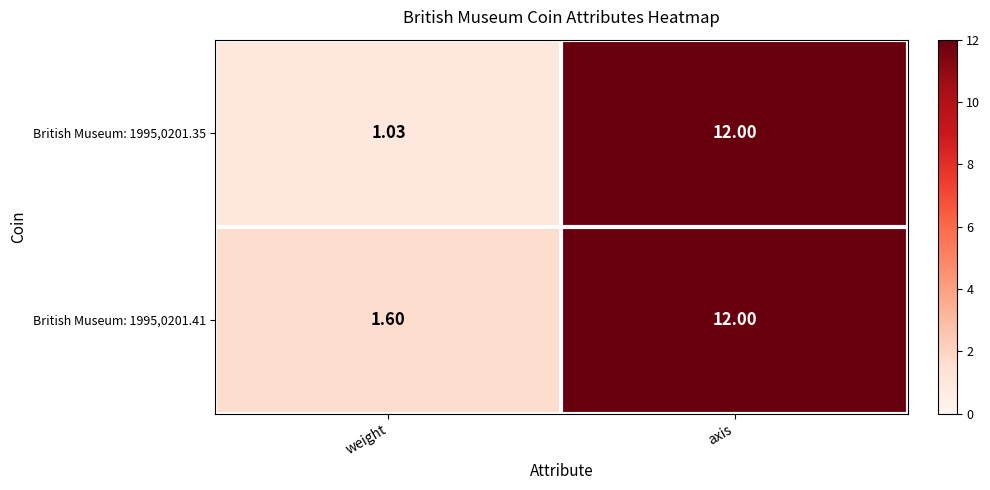

At which label does British Museum: 1995,0201.35 reach its minimum?

weight